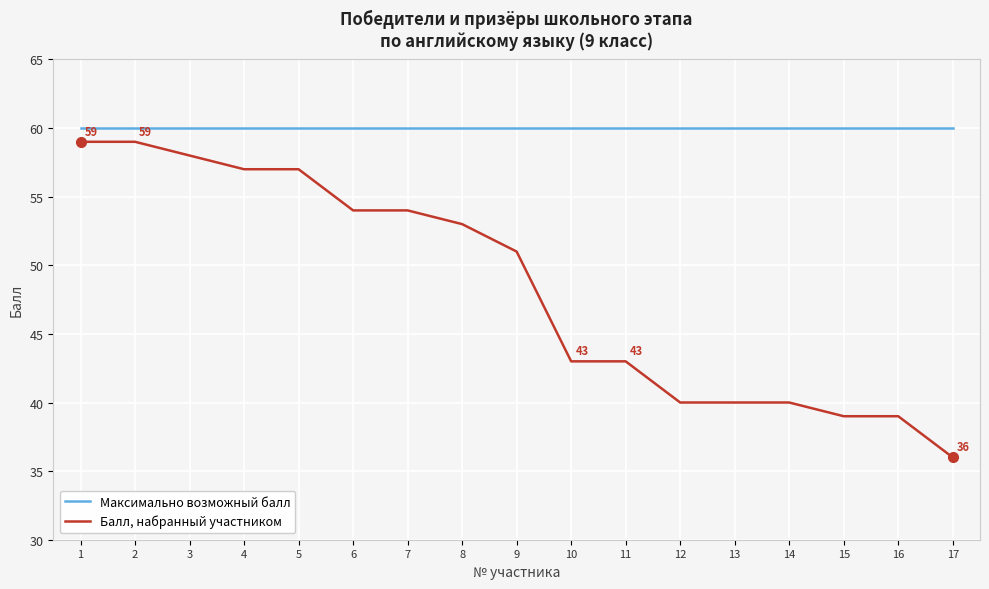

Reading left to right, transcribe all the data shown in this chart.

Максимально возможный балл: 1=60	2=60	3=60	4=60	5=60	6=60	7=60	8=60	9=60	10=60	11=60	12=60	13=60	14=60	15=60	16=60	17=60
Балл, набранный участником: 1=59	2=59	3=58	4=57	5=57	6=54	7=54	8=53	9=51	10=43	11=43	12=40	13=40	14=40	15=39	16=39	17=36